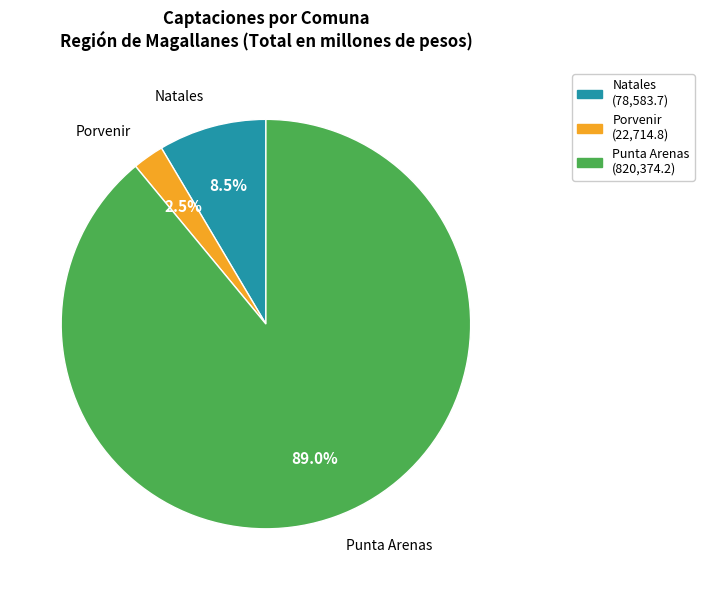

Between Punta Arenas and Porvenir, which is larger?

Punta Arenas